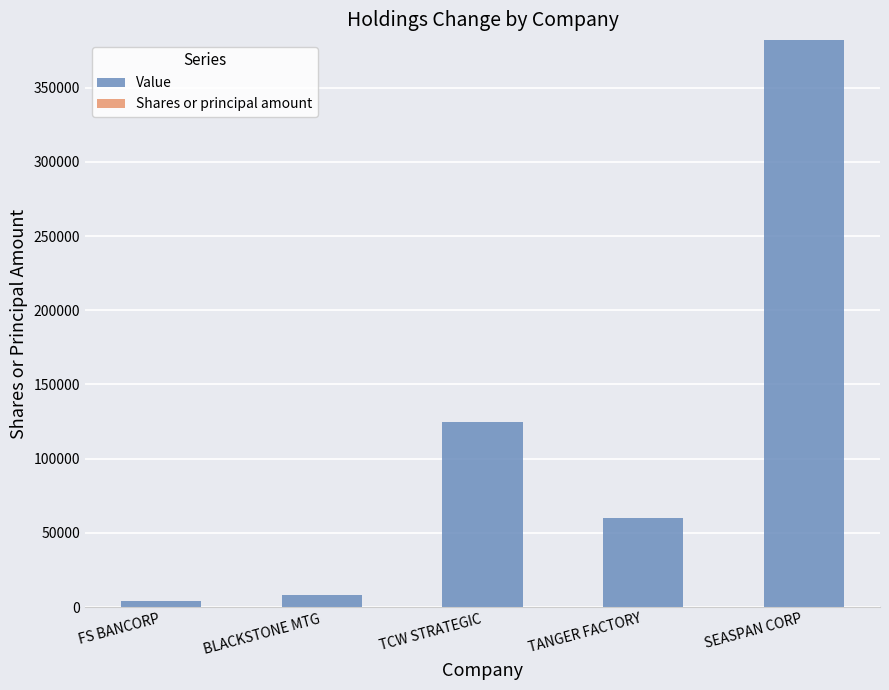

True or false: the data shows 60200 at TANGER FACTORY.

True